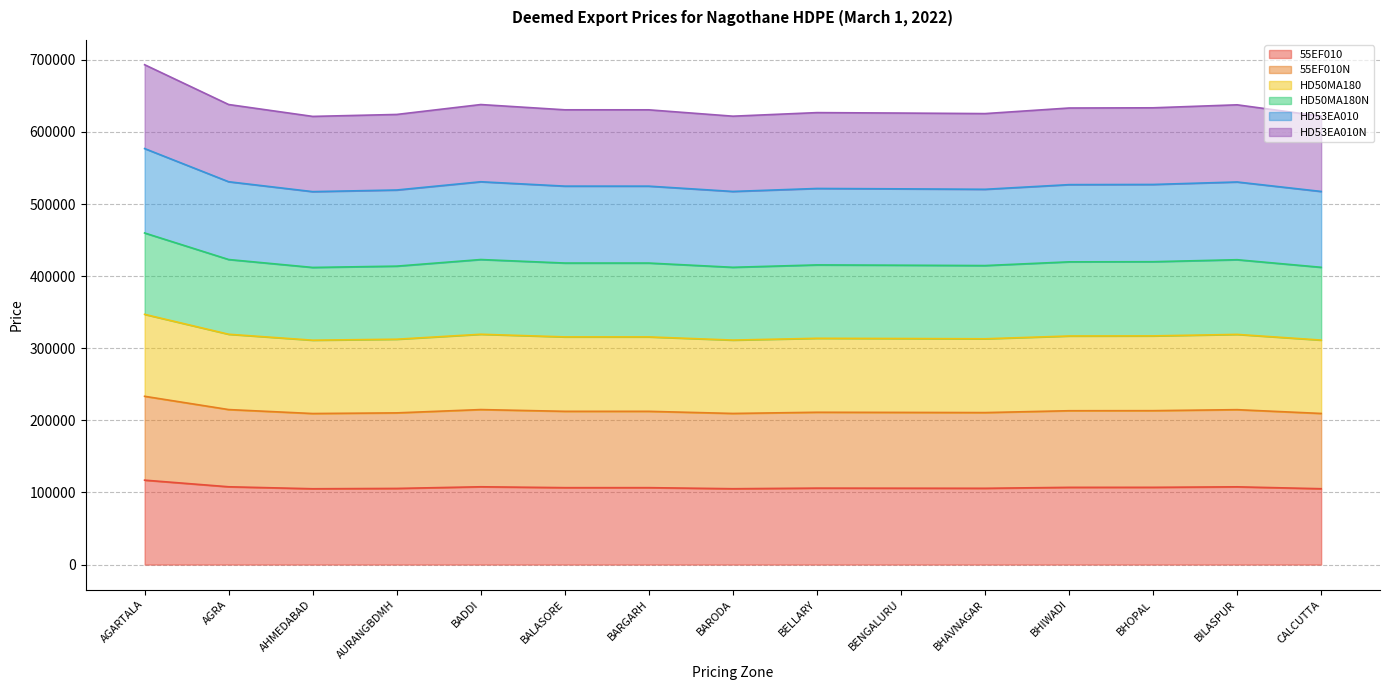

Where is the first local maximum for HD50MA180?

BADDI